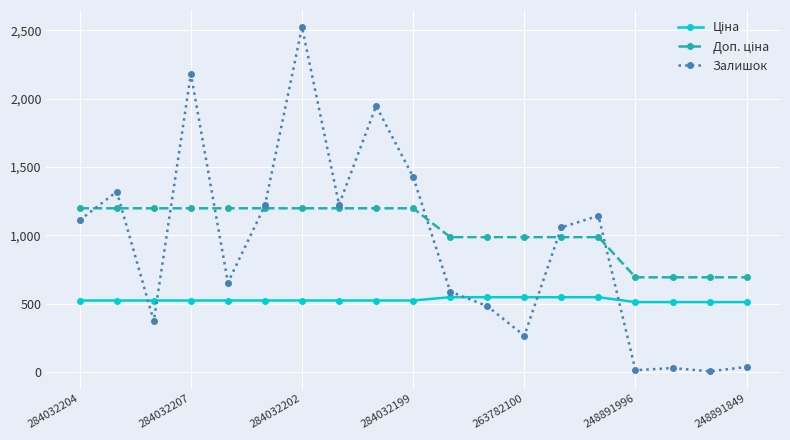

Which series has the widest spread of values?

Залишок